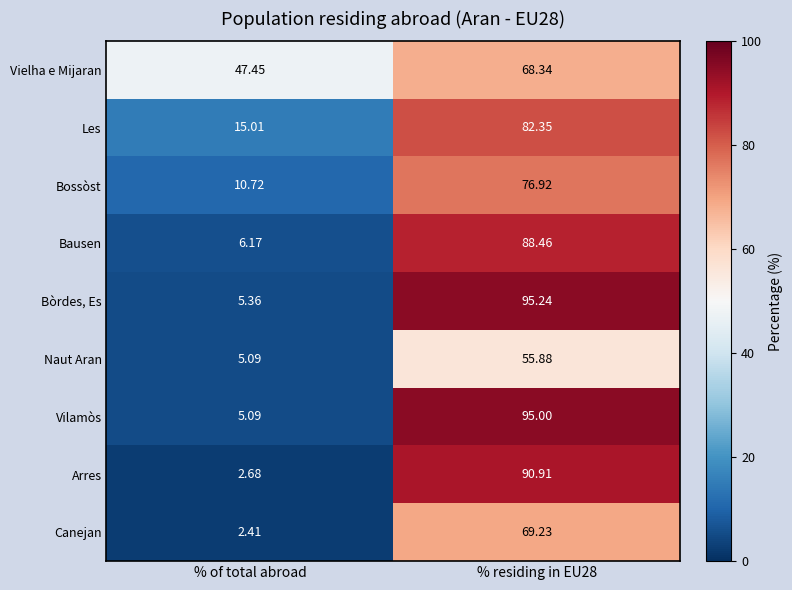

At which label is Bossòst closest to 43?

% of total abroad